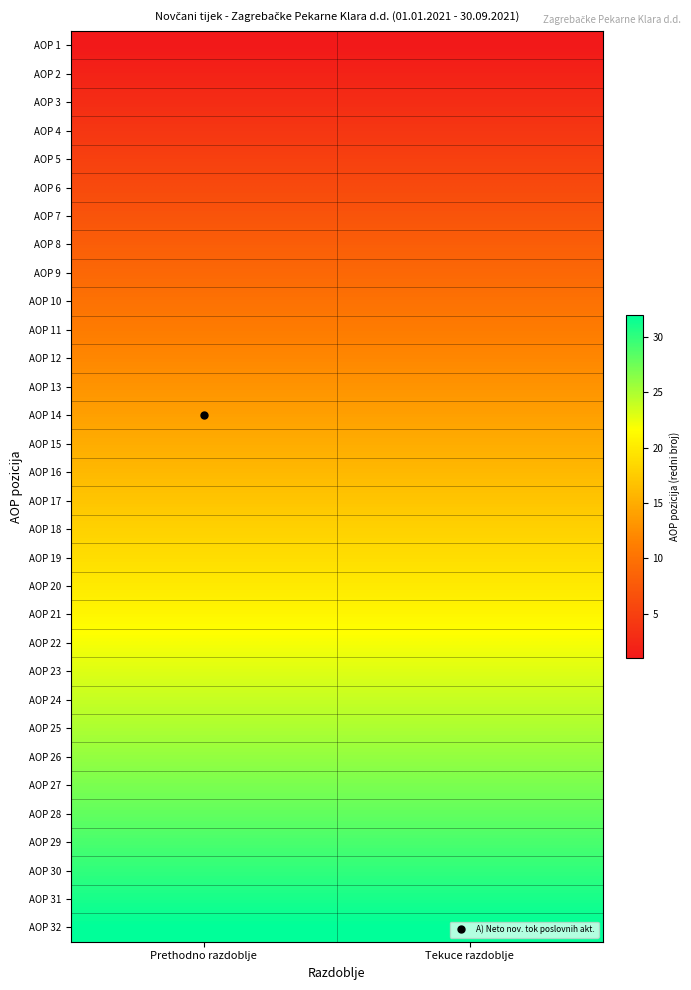

At which category is the sum across all series the highest?

Prethodno razdoblje